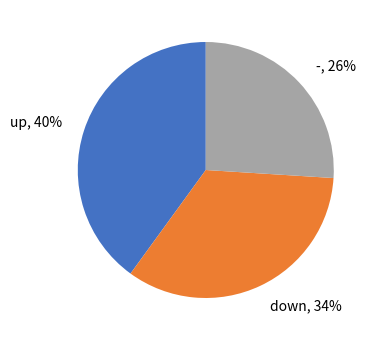

Is the sum of up and down greater than half?

Yes